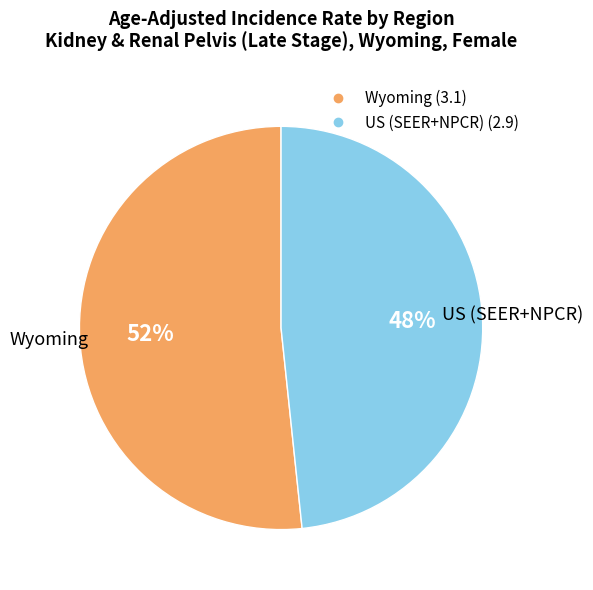

What is the majority slice?

Wyoming